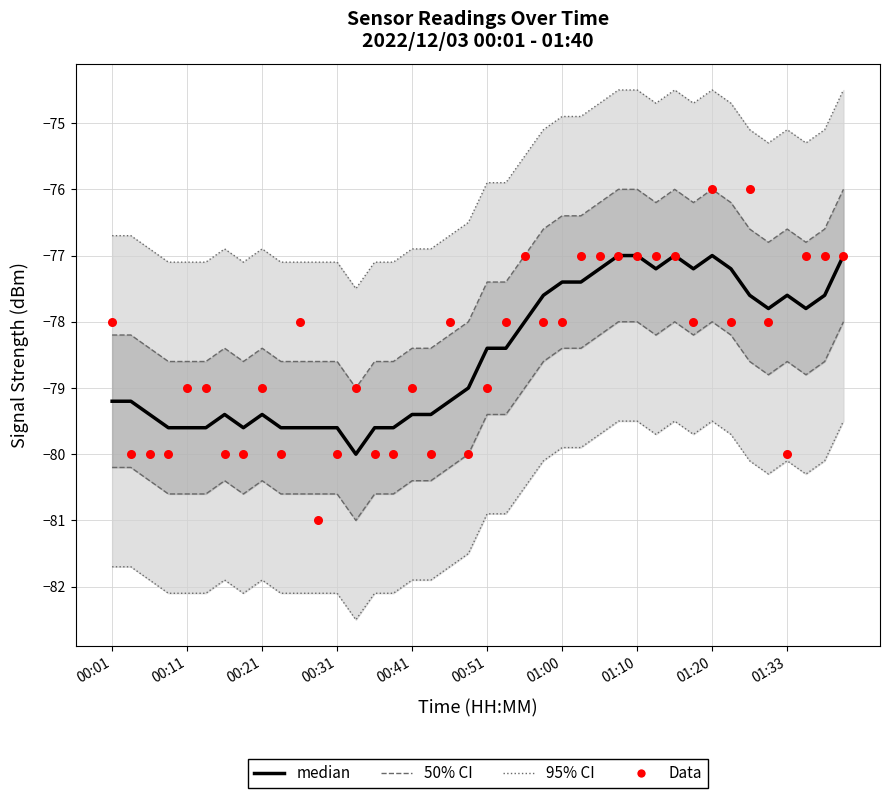

Which series has the widest spread of Y values?

Data